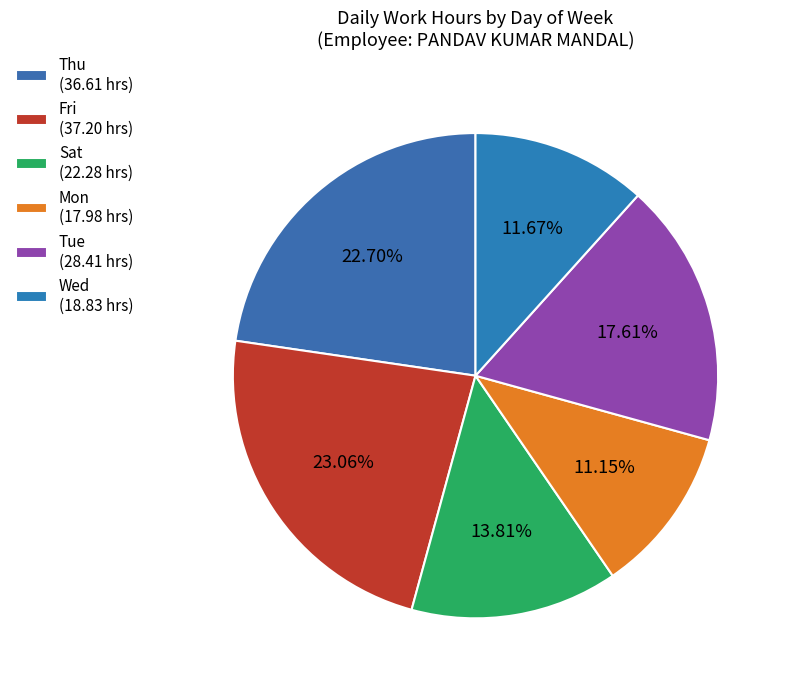

How many segments does this pie chart have?

6